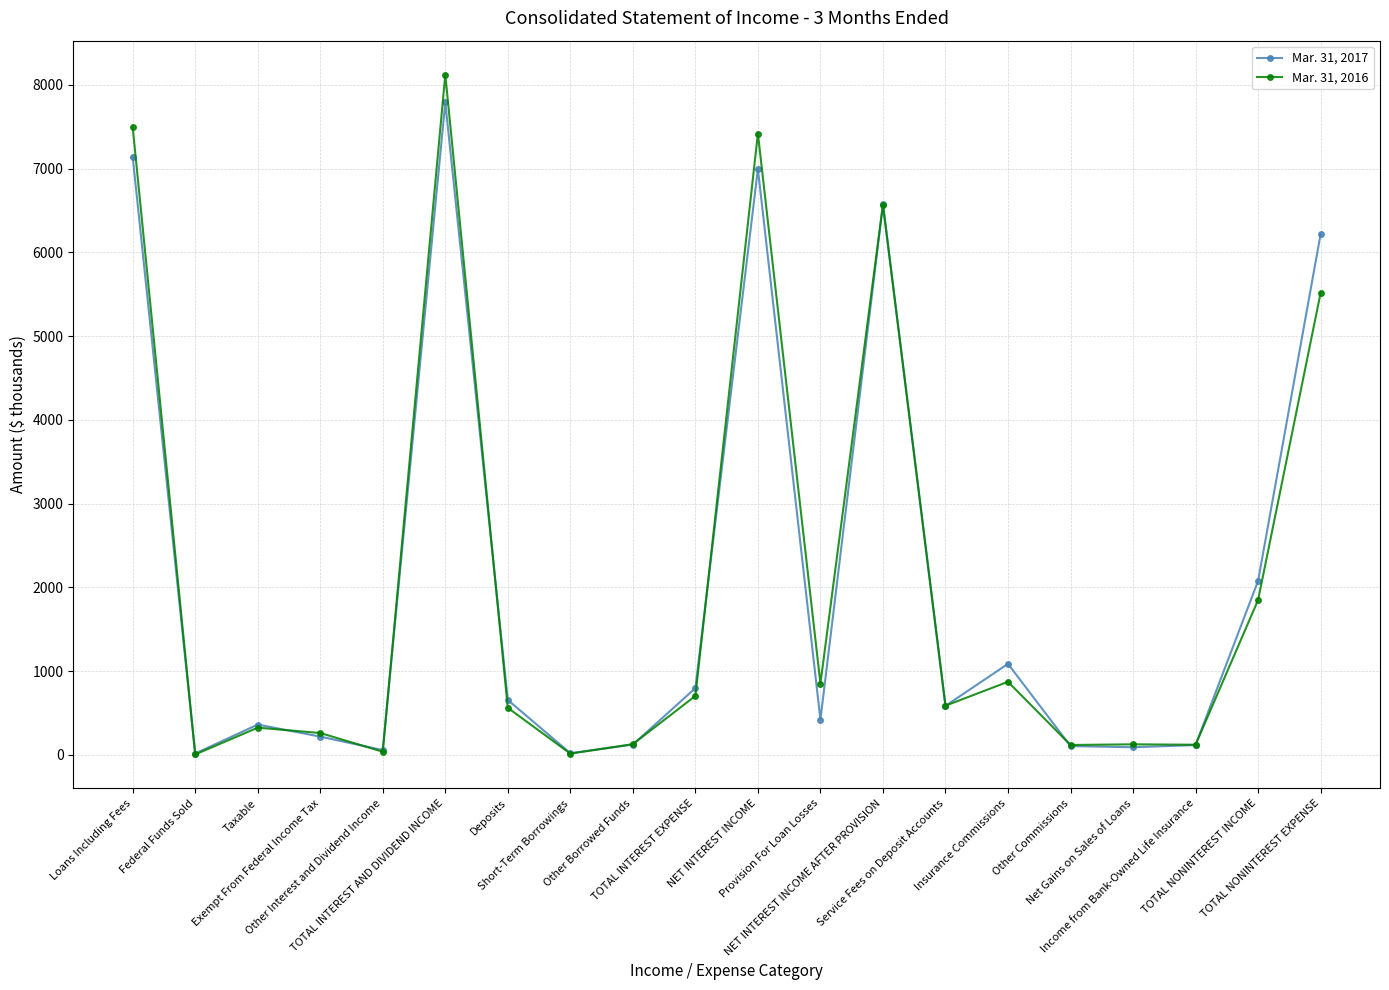

What is the label of the 5th point from the left?

Other Interest and Dividend Income